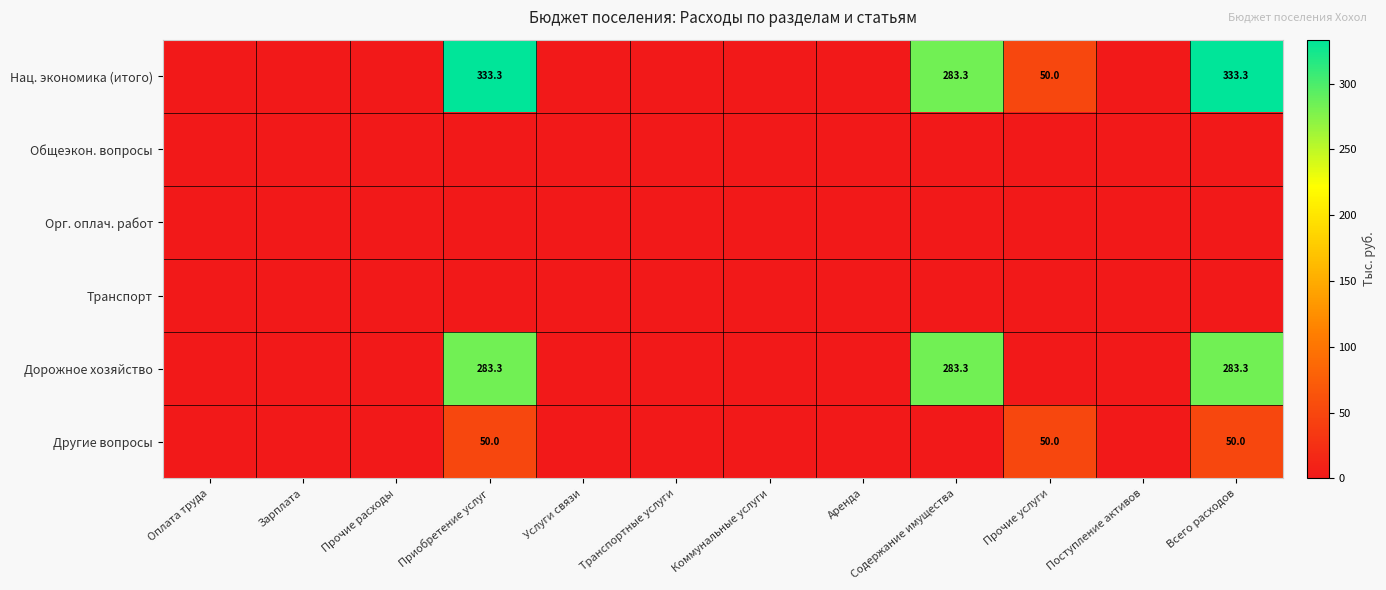

The Нац. экономика (итого) series shows 569.2 at Всего расходов. True or false?

False